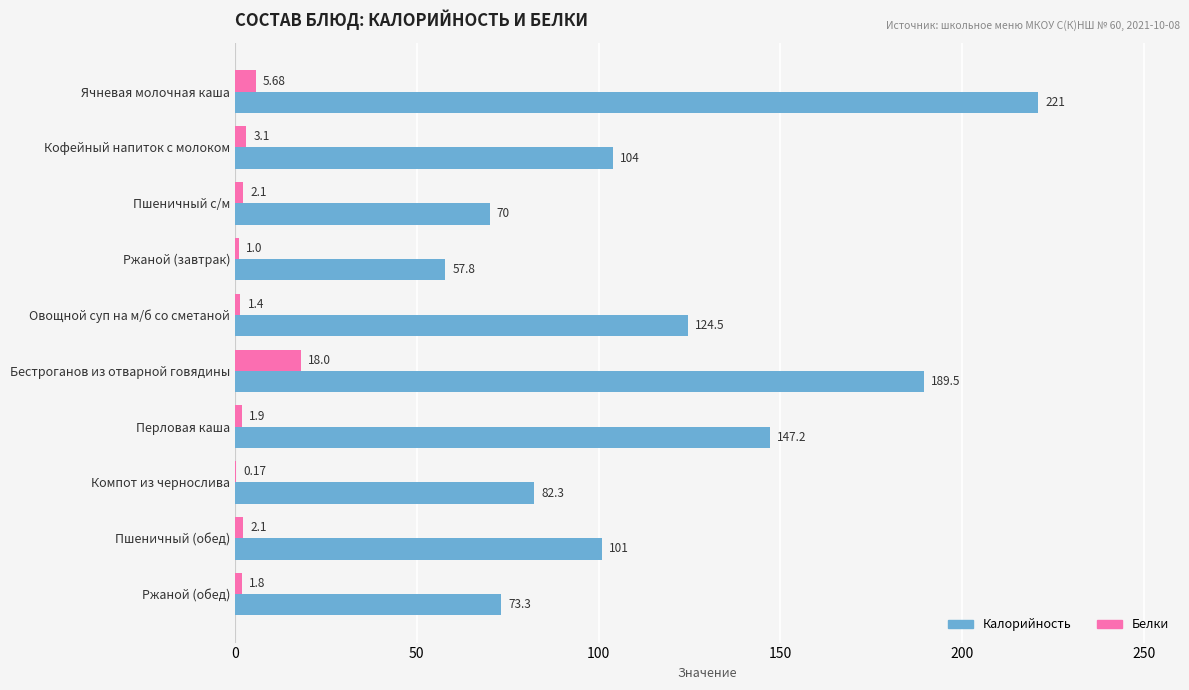

Between Пшеничный с/м and Ржаной (завтрак), which series saw the biggest shift?

Калорийность